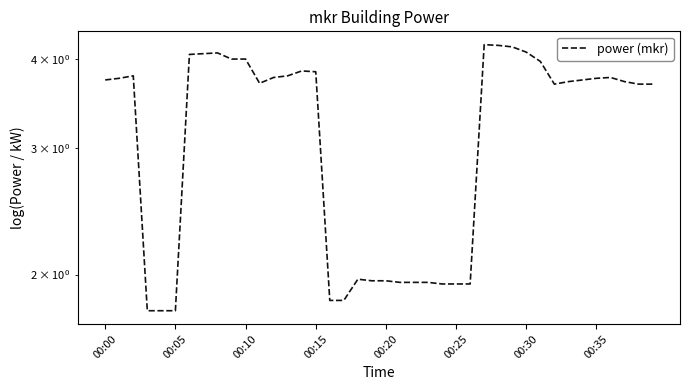

What is the sum of the values at 26 and 00:35?

6.0